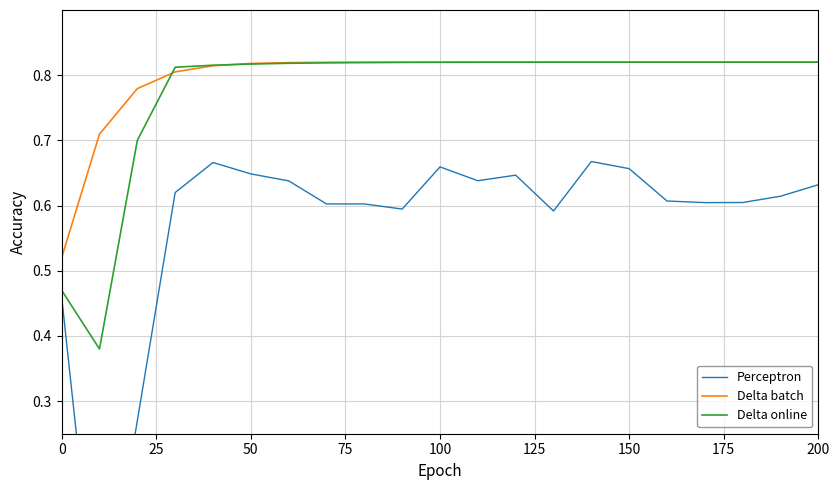

Count the Perceptron values in the range 0 to 1.

20